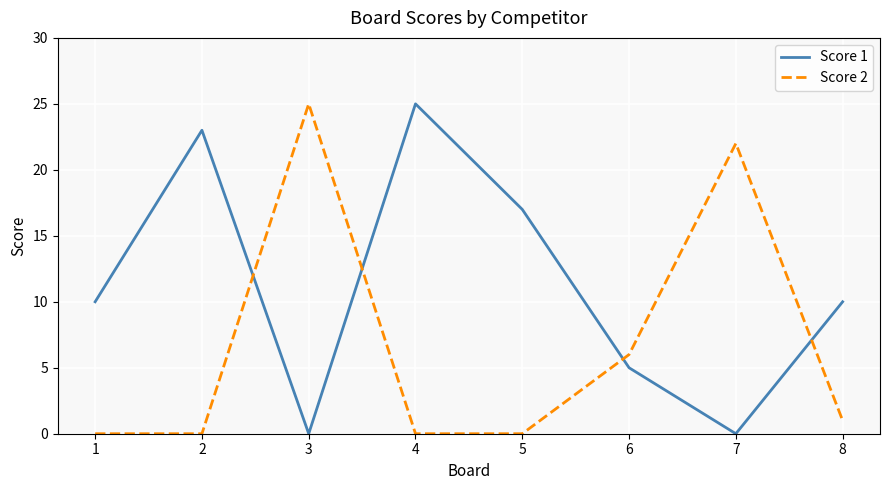

Is it true that Score 1 equals -11 at 3?

False